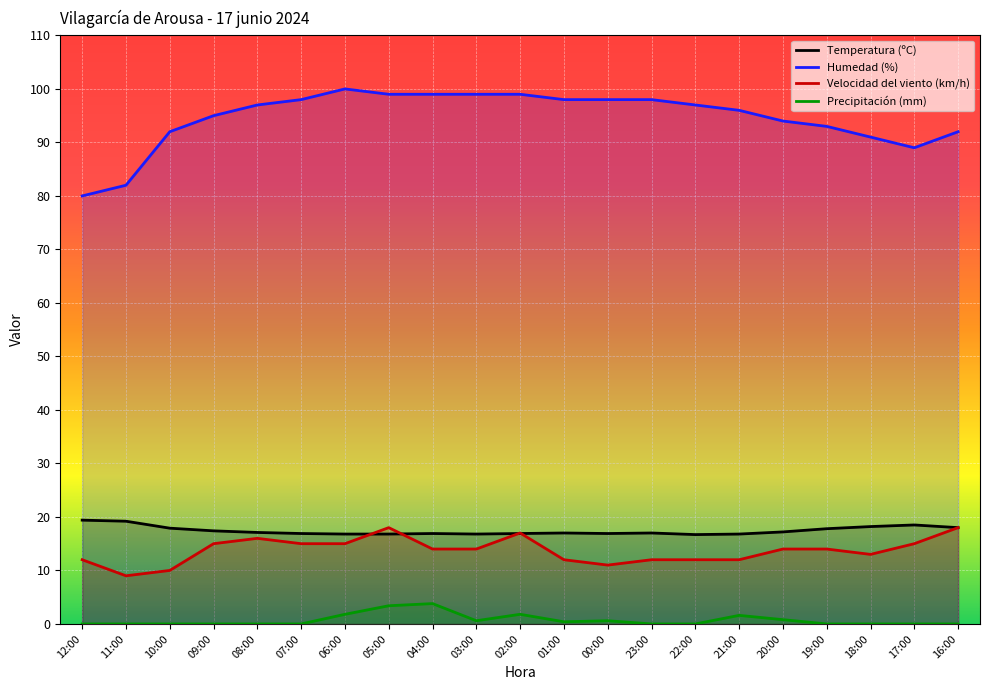

Reading left to right, extract all data points from this chart.

Temperatura (ºC): 12:00=19.4	11:00=19.2	10:00=17.9	09:00=17.4	08:00=17.1	07:00=16.9	06:00=16.8	05:00=16.8	04:00=16.9	03:00=16.8	02:00=16.9	01:00=17.0	00:00=16.9	23:00=17.0	22:00=16.7	21:00=16.8	20:00=17.2	19:00=17.8	18:00=18.2	17:00=18.5	16:00=18.0
Humedad (%): 12:00=80.0	11:00=82.0	10:00=92.0	09:00=95.0	08:00=97.0	07:00=98.0	06:00=100.0	05:00=99.0	04:00=99.0	03:00=99.0	02:00=99.0	01:00=98.0	00:00=98.0	23:00=98.0	22:00=97.0	21:00=96.0	20:00=94.0	19:00=93.0	18:00=91.0	17:00=89.0	16:00=92.0
Velocidad del viento (km/h): 12:00=12.0	11:00=9.0	10:00=10.0	09:00=15.0	08:00=16.0	07:00=15.0	06:00=15.0	05:00=18.0	04:00=14.0	03:00=14.0	02:00=17.0	01:00=12.0	00:00=11.0	23:00=12.0	22:00=12.0	21:00=12.0	20:00=14.0	19:00=14.0	18:00=13.0	17:00=15.0	16:00=18.0
Precipitación (mm): 12:00=0.0	11:00=0.0	10:00=0.0	09:00=0.0	08:00=0.0	07:00=0.0	06:00=1.8	05:00=3.4	04:00=3.8	03:00=0.6	02:00=1.8	01:00=0.4	00:00=0.6	23:00=0.0	22:00=0.0	21:00=1.6	20:00=0.8	19:00=0.0	18:00=0.0	17:00=0.0	16:00=0.0